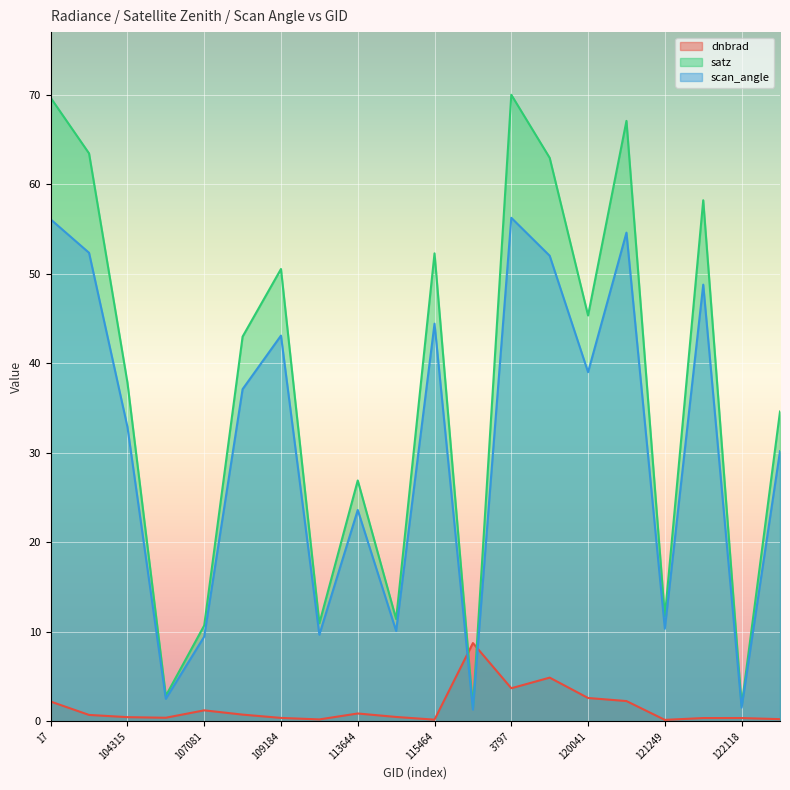

Rank the series by their average value, from lowest to highest.

dnbrad, scan_angle, satz